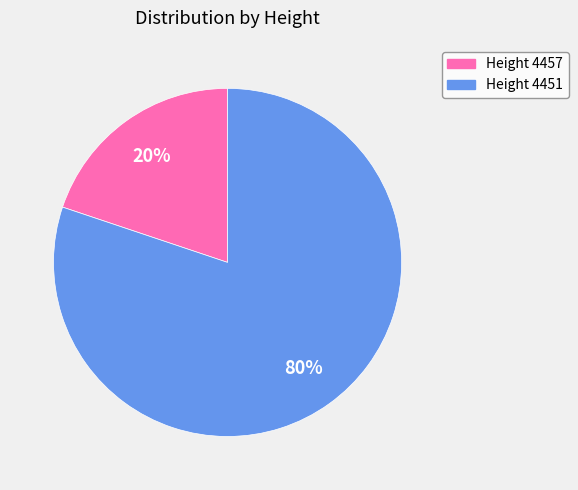

Count the number of slices in the pie.

2